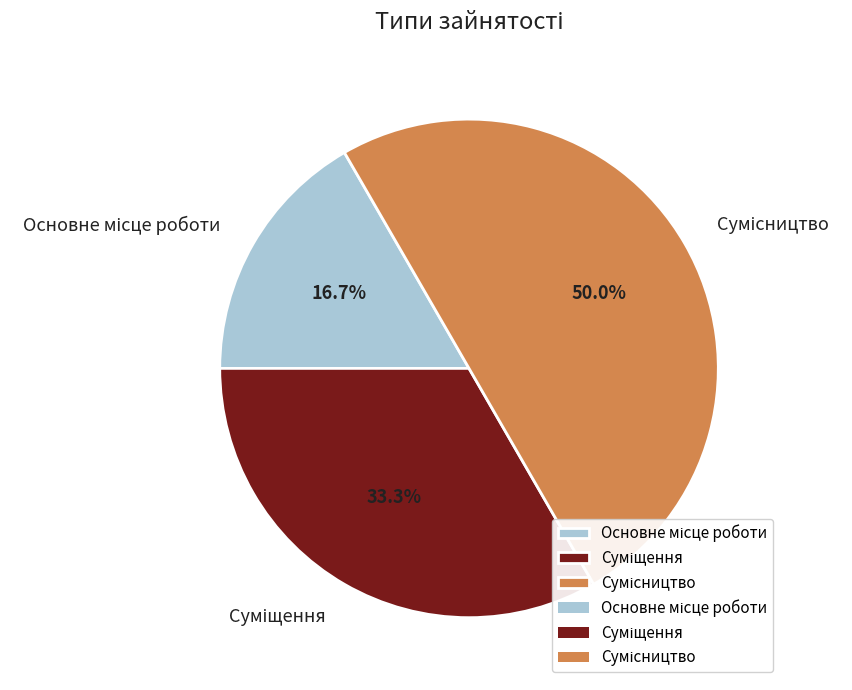

Rank the categories by value from highest to lowest.

Сумісництво, Суміщення, Основне місце роботи